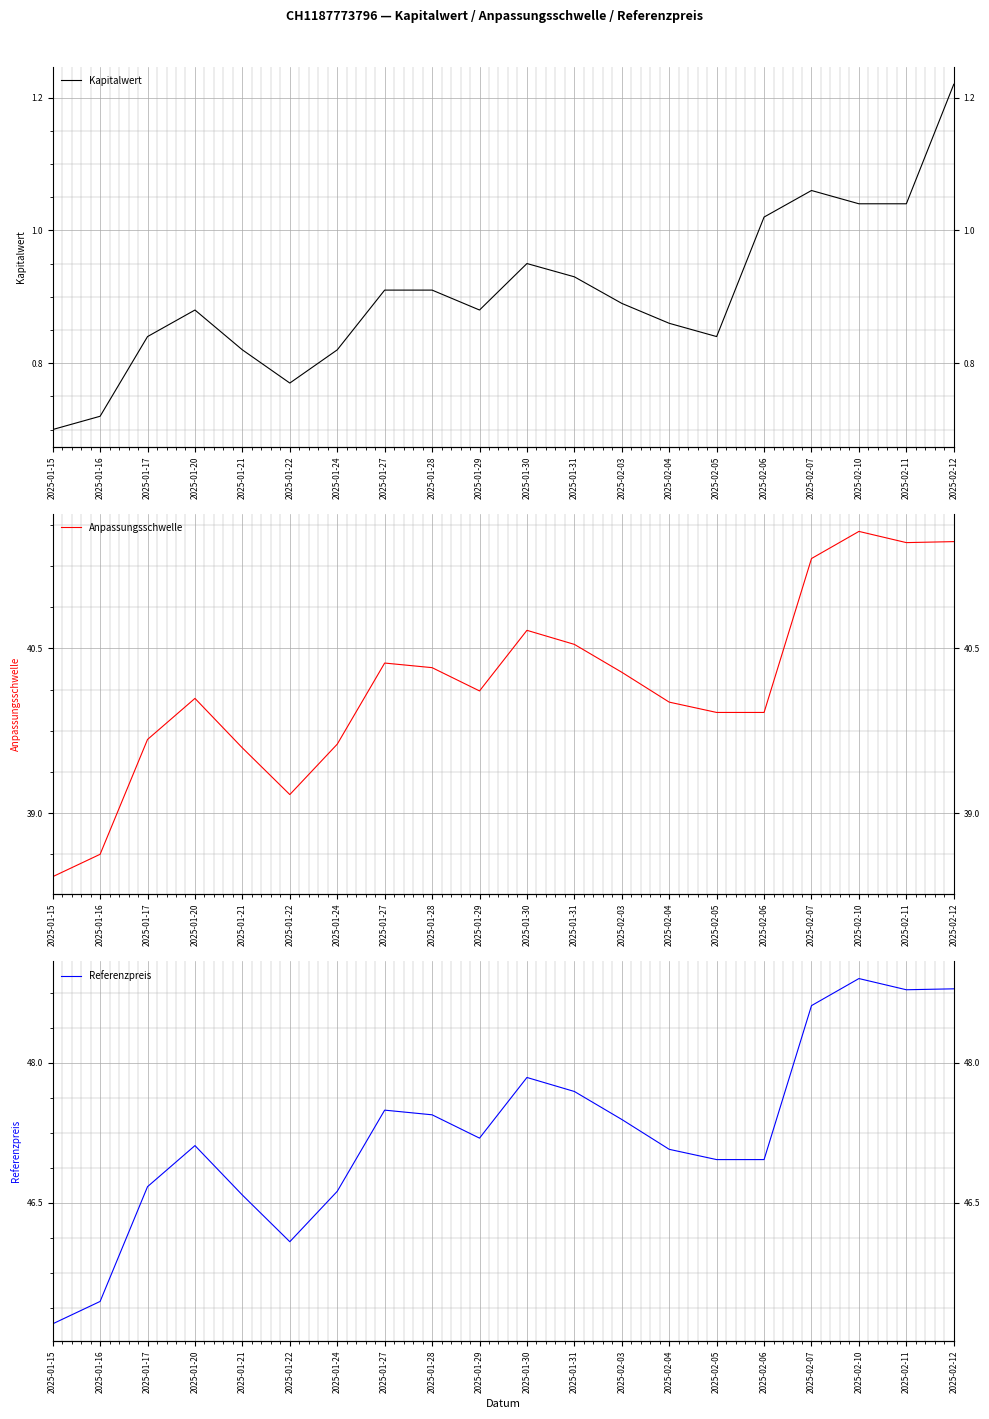

Rank the categories by Anpassungsschwelle value from lowest to highest.

2025-01-15, 2025-01-16, 2025-01-22, 2025-01-21, 2025-01-24, 2025-01-17, 2025-02-05, 2025-02-06, 2025-02-04, 2025-01-20, 2025-01-29, 2025-02-03, 2025-01-28, 2025-01-27, 2025-01-31, 2025-01-30, 2025-02-07, 2025-02-11, 2025-02-12, 2025-02-10